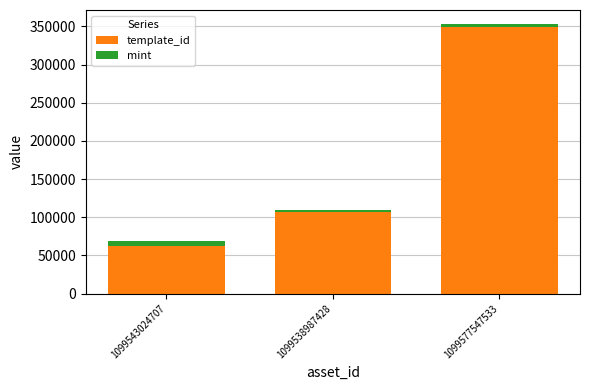

List the labels in order of template_id value, smallest first.

1099543024707, 1099538987428, 1099577547533